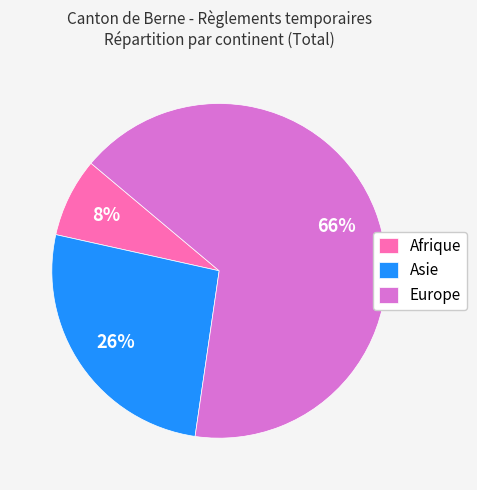

Which has a higher value, Afrique or Asie?

Asie